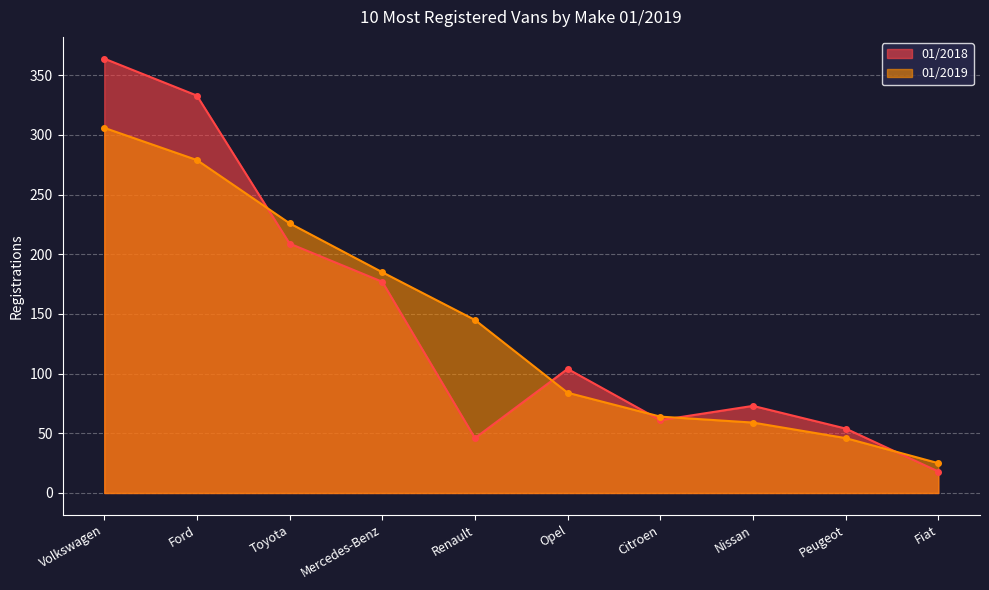

Between Volkswagen and Nissan, which series saw the biggest shift?

01/2018